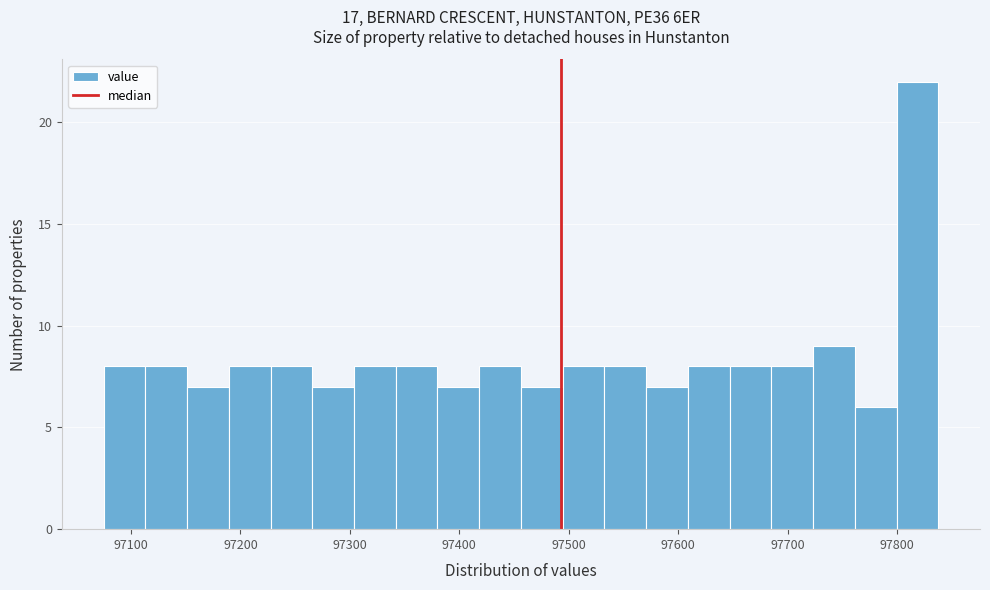

Around what value on the x-axis is the tallest bar? Give the approximate position of its centre, as read against the axis.

97820